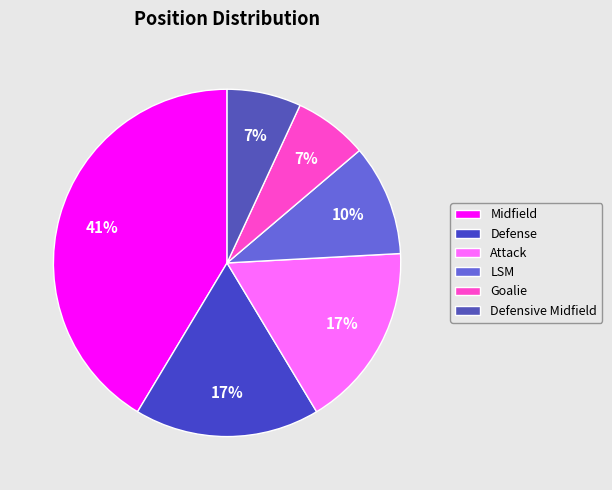

Between Goalie and Attack, which is larger?

Attack